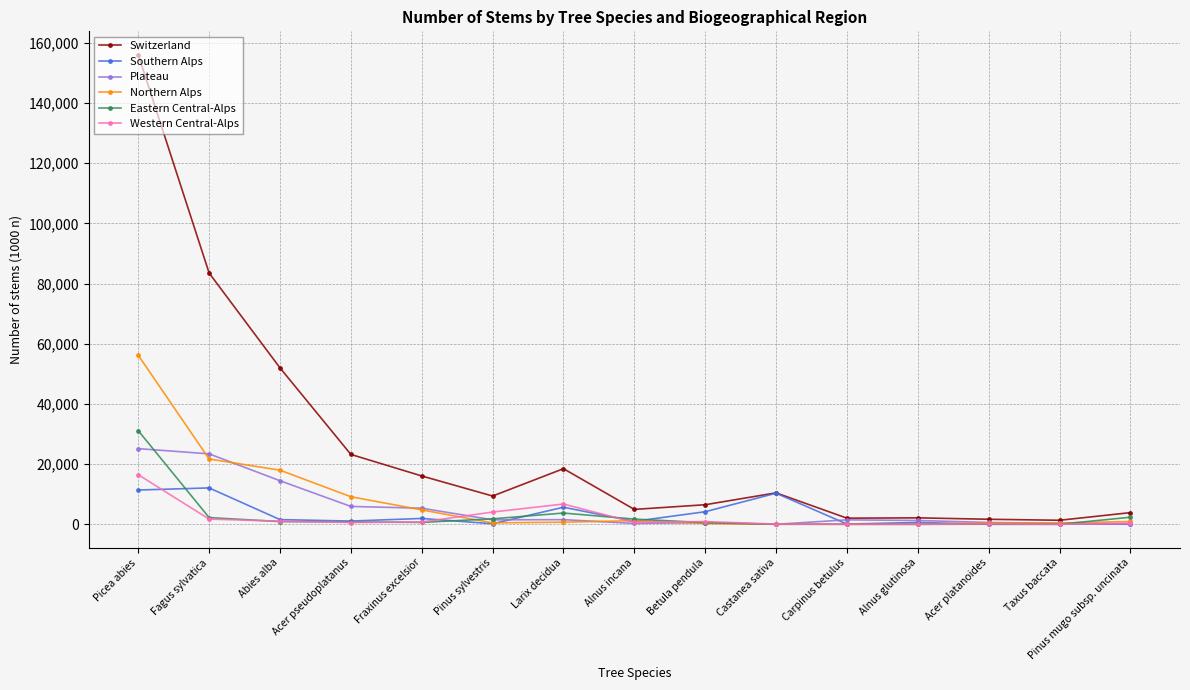

True or false: Southern Alps has more than 2 points higher than both neighbors.

True